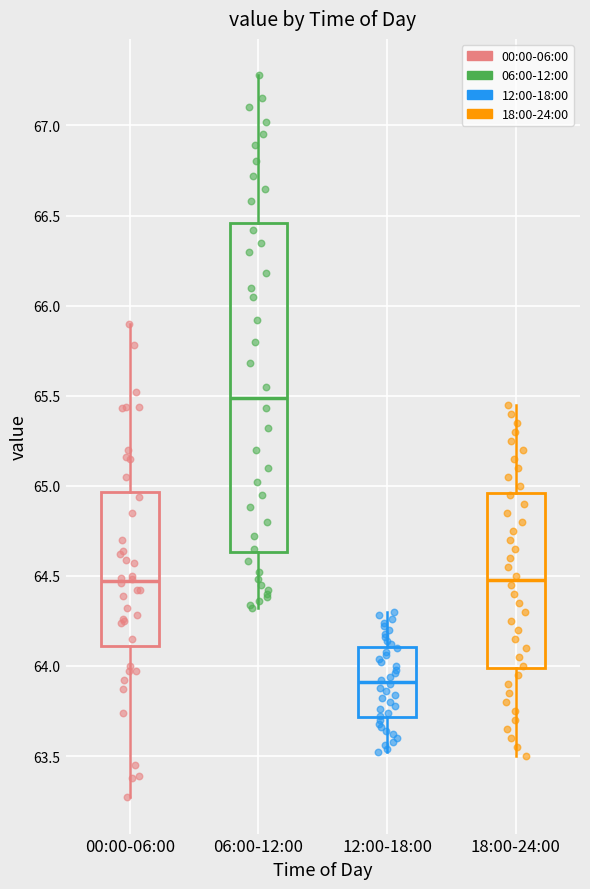

Which box is the tallest, from its lower edge to its upper edge?

06:00-12:00